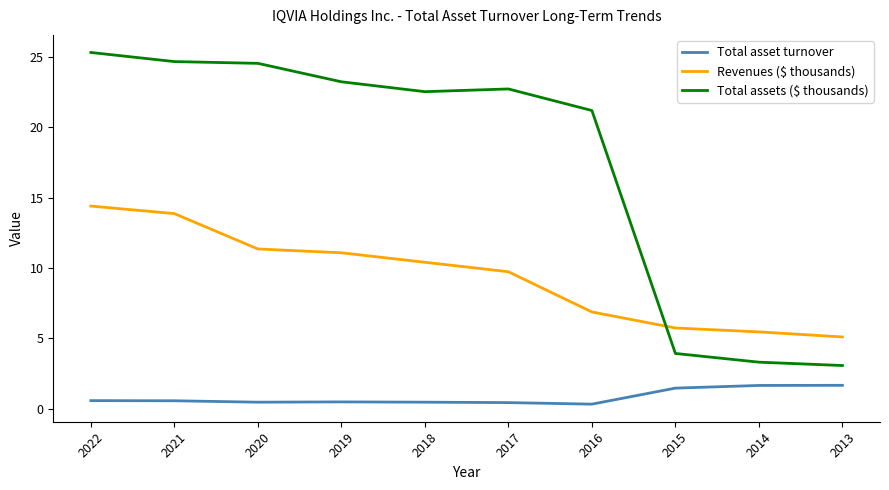

What is the difference between the maximum and minimum values in the Total asset turnover series?

1.3